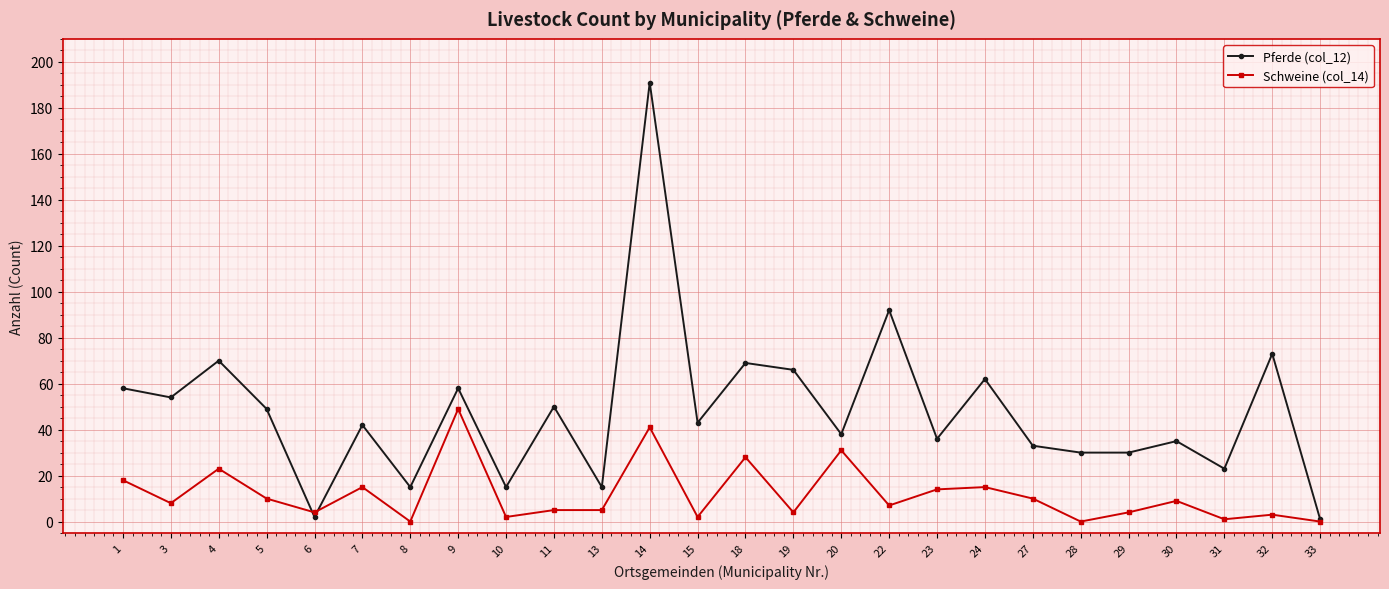

At 18, list the series in order from largest to smallest.

Pferde (col_12), Schweine (col_14)